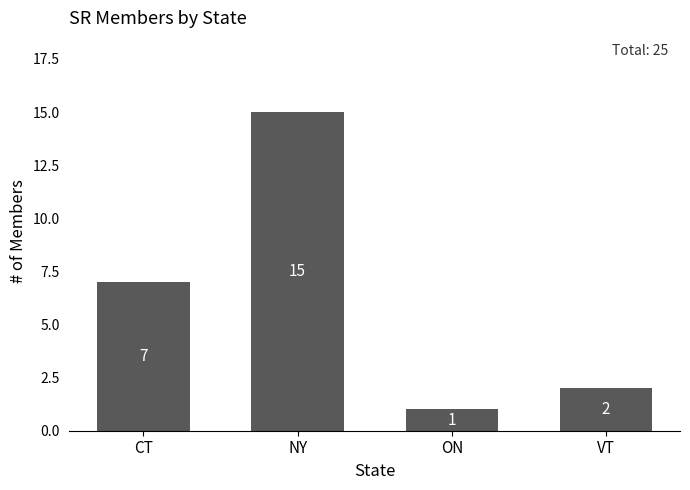

Which category has the lowest value across all series?

ON